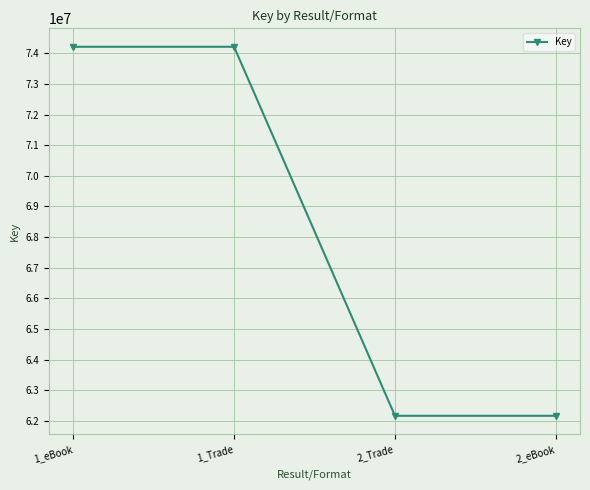

What is the change in value from 1_Trade to 2_eBook?

-12050885